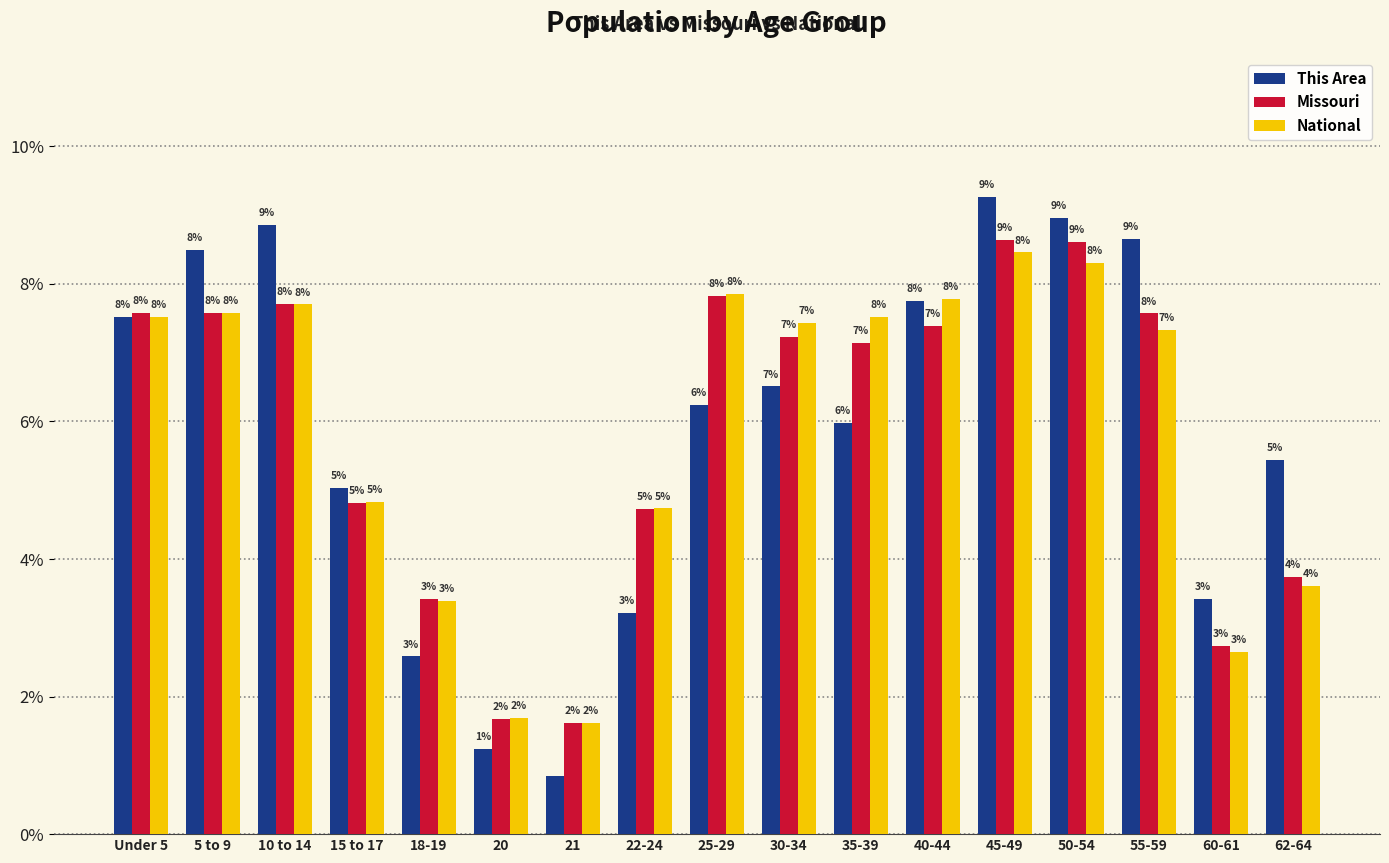

How many bars are there in total?

51